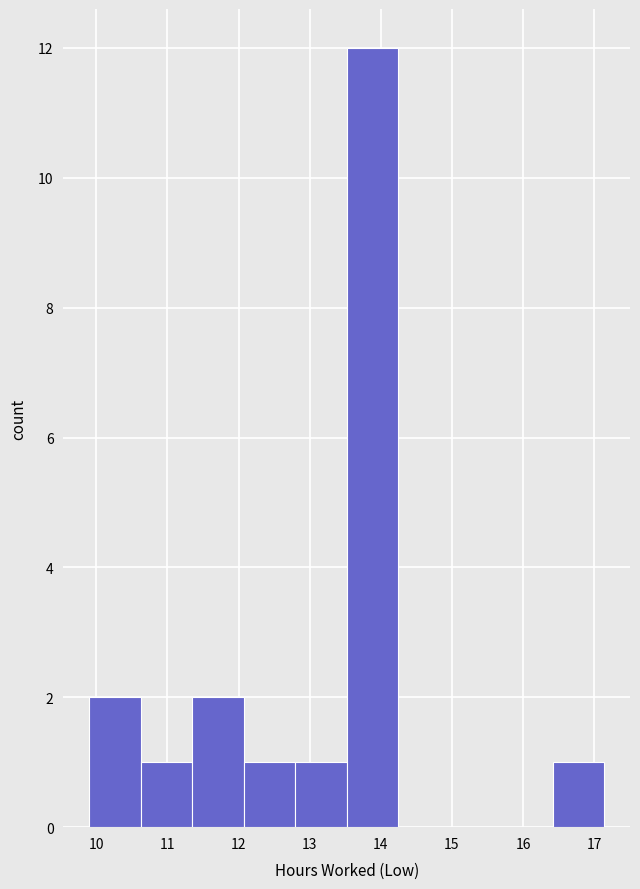

Reading left to right, list every bar in this chart as the range it spans on the x-axis followed by its height. Neither the bar edges nor the heights are printed on the chart, so give them approximately, as read against the axes.

9.9 to 10.6: 2
10.6 to 11.3: 1
11.3 to 12.1: 2
12.1 to 12.8: 1
12.8 to 13.5: 1
13.5 to 14.2: 12
14.2 to 15.0: 0
15.0 to 15.7: 0
15.7 to 16.4: 0
16.4 to 17.1: 1